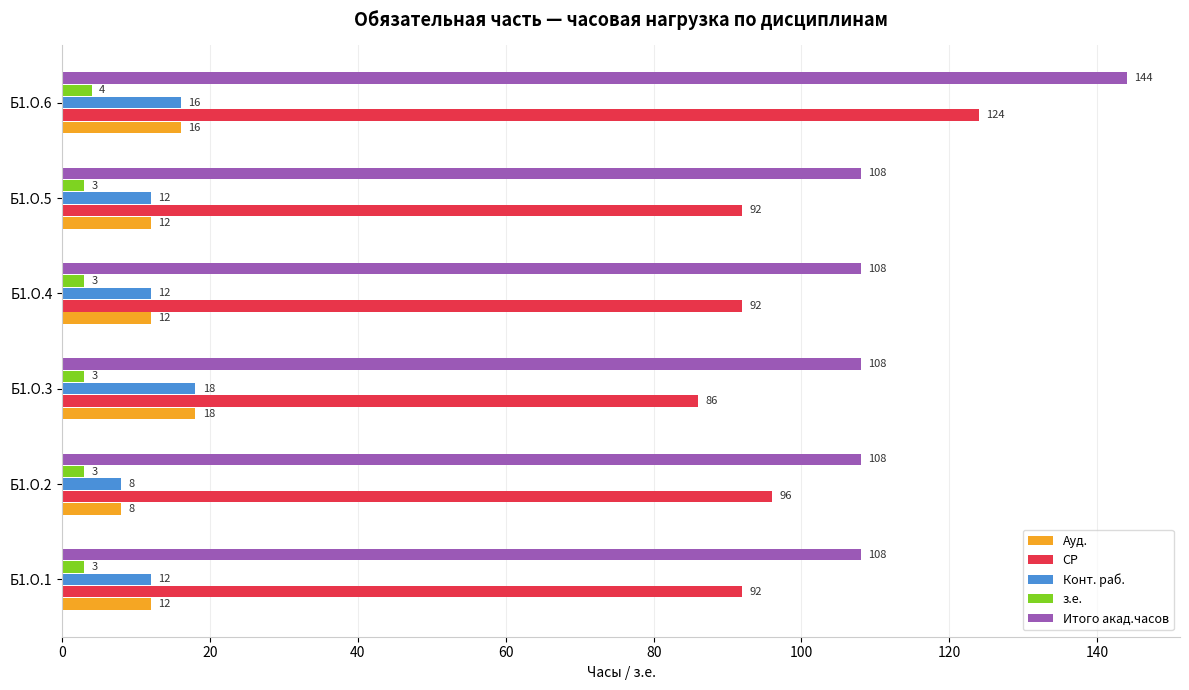

What is the average value of the Конт. раб. series?

13